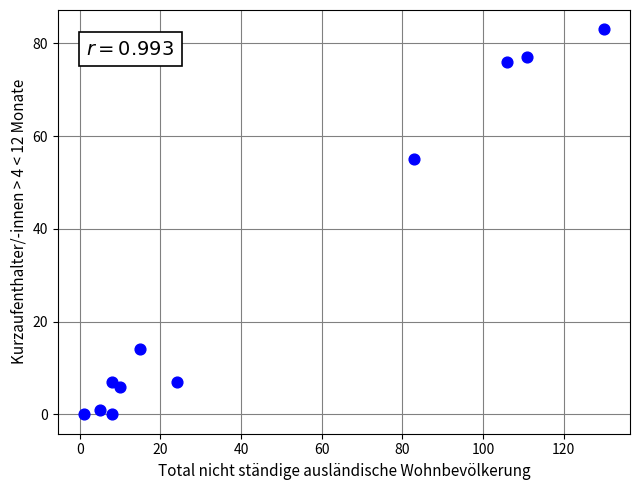

What is the range of X values (max minus min)?

129